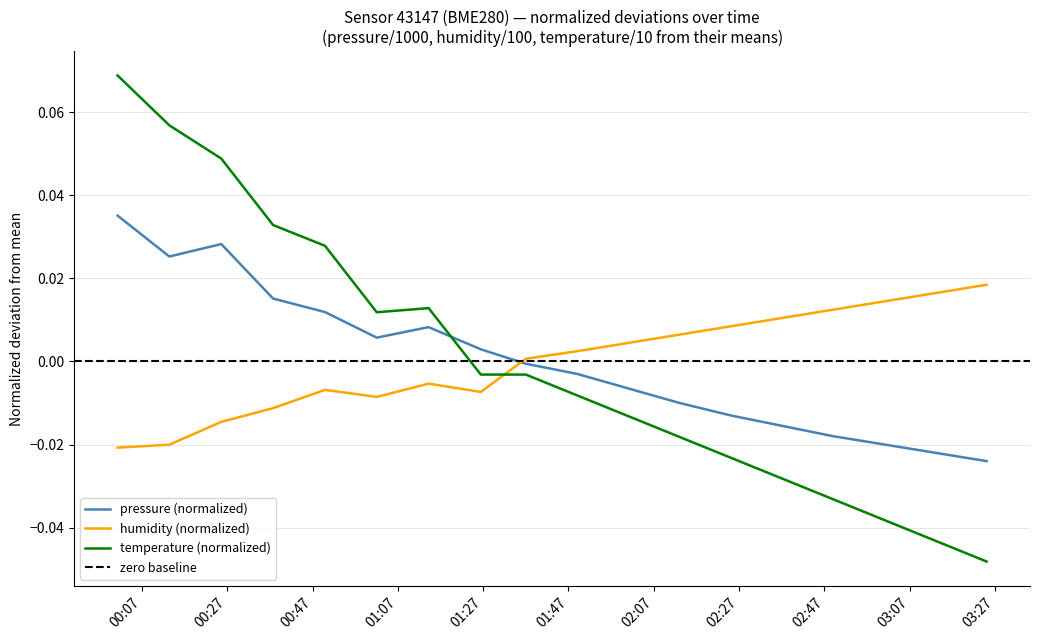

Which category has the lowest value across all series?

03:25